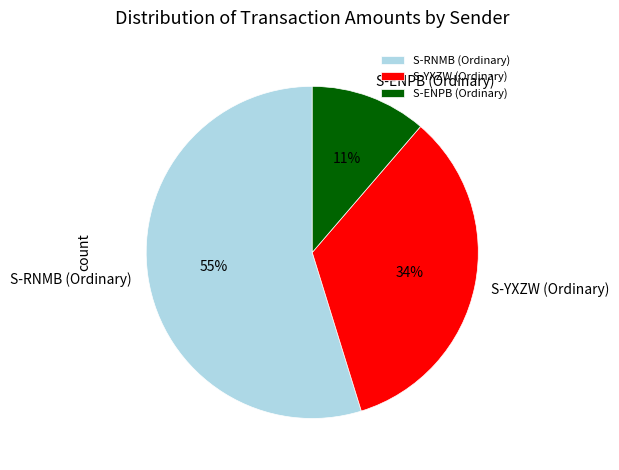

To the nearest percent, what is the combined percentage of S-YXZW (Ordinary) and S-ENPB (Ordinary)?

45%